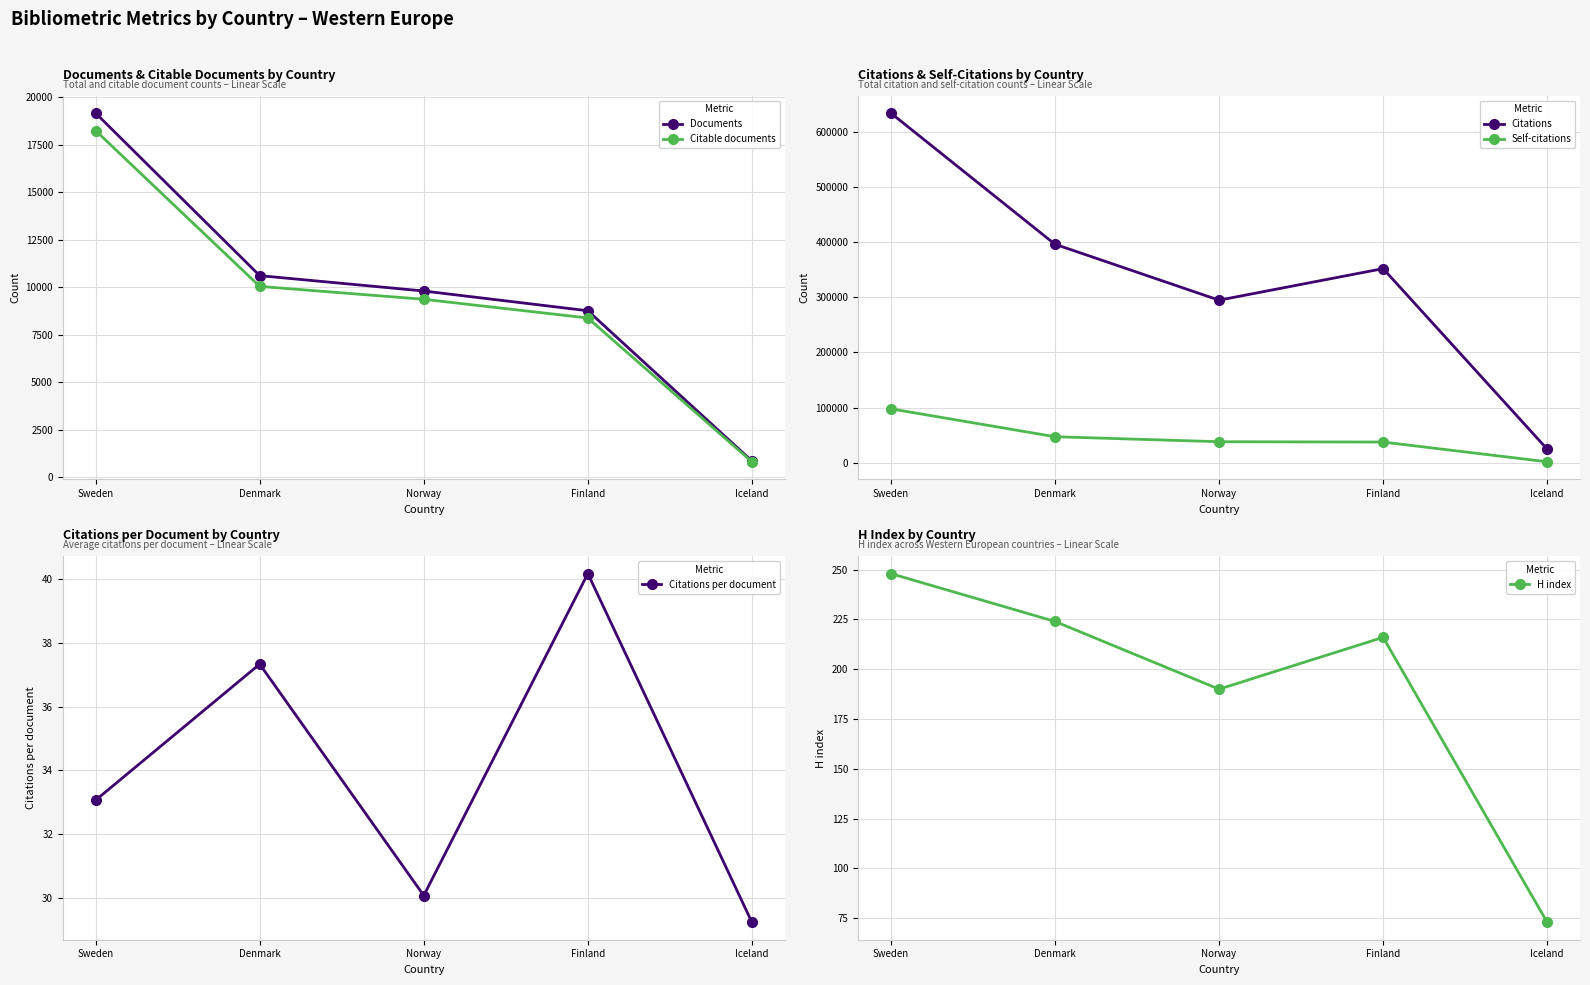

True or false: Citable documents has a value of 1247.8 at Iceland.

False